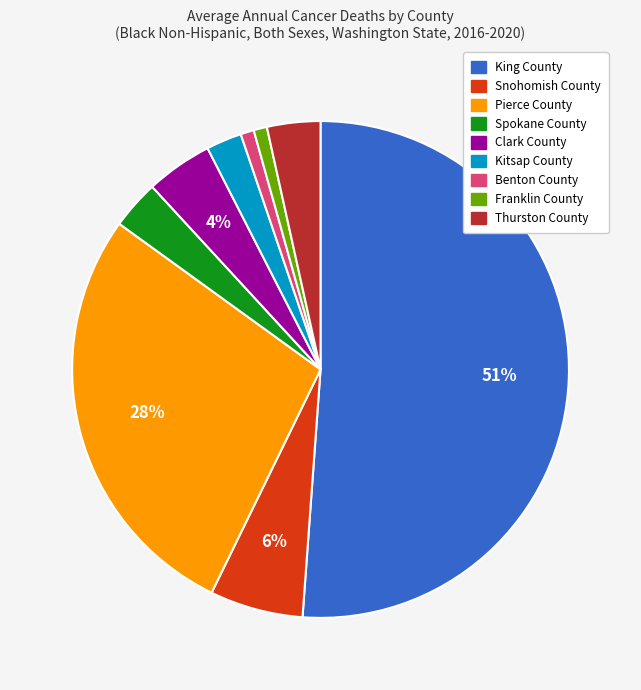

Count the number of slices in the pie.

9